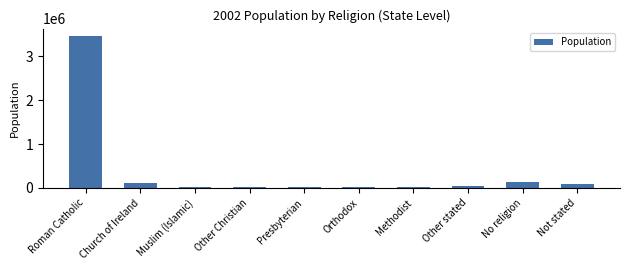

At which category does the chart reach its peak across all series?

Roman Catholic